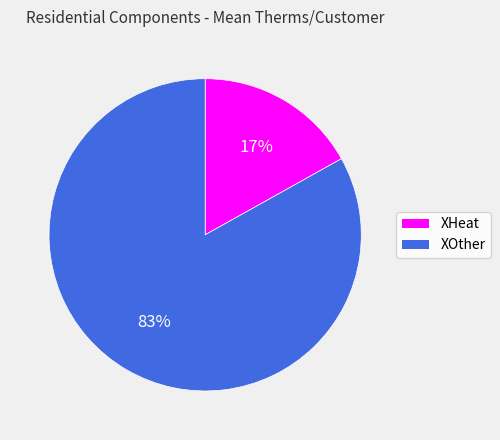

What is the majority slice?

XOther